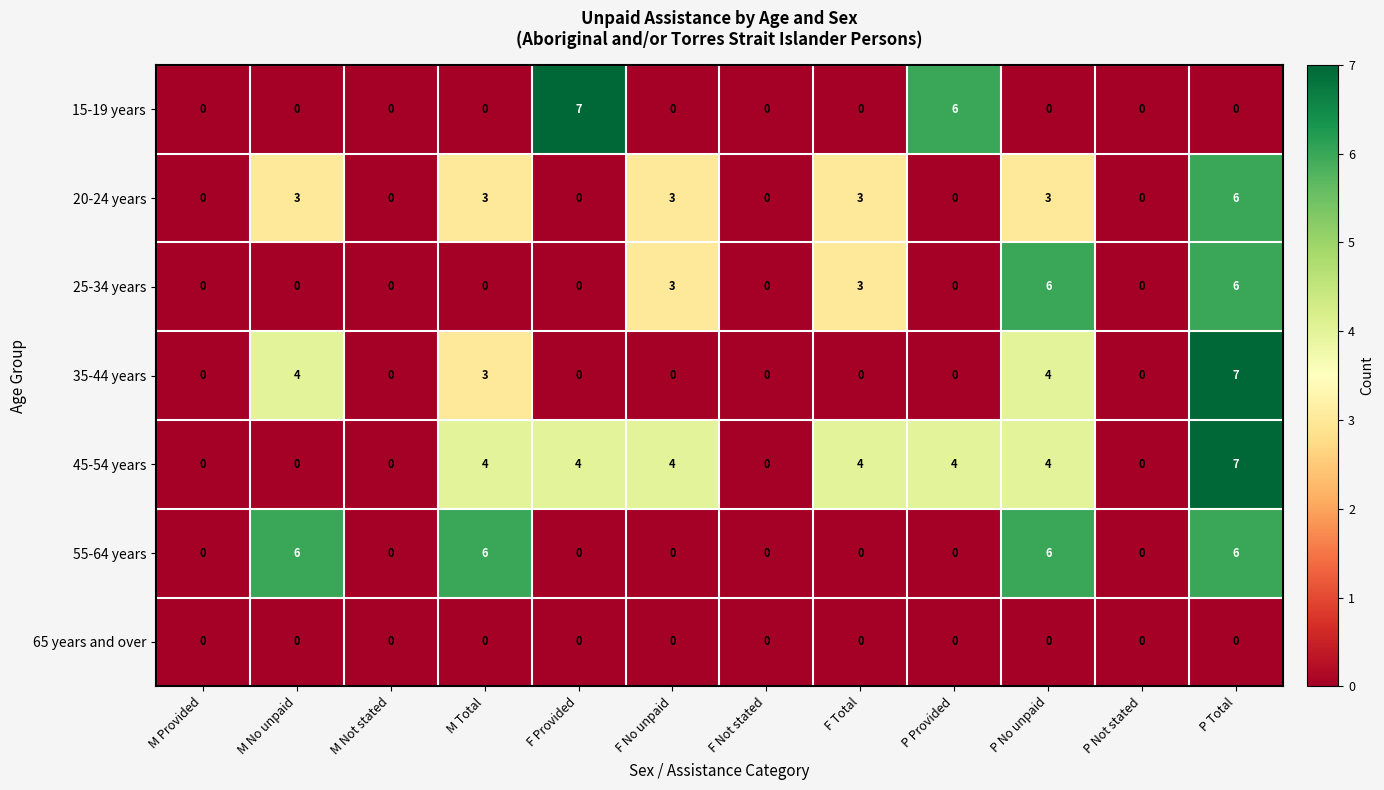

What is the difference between the second highest and second lowest values in the 55-64 years series?

6